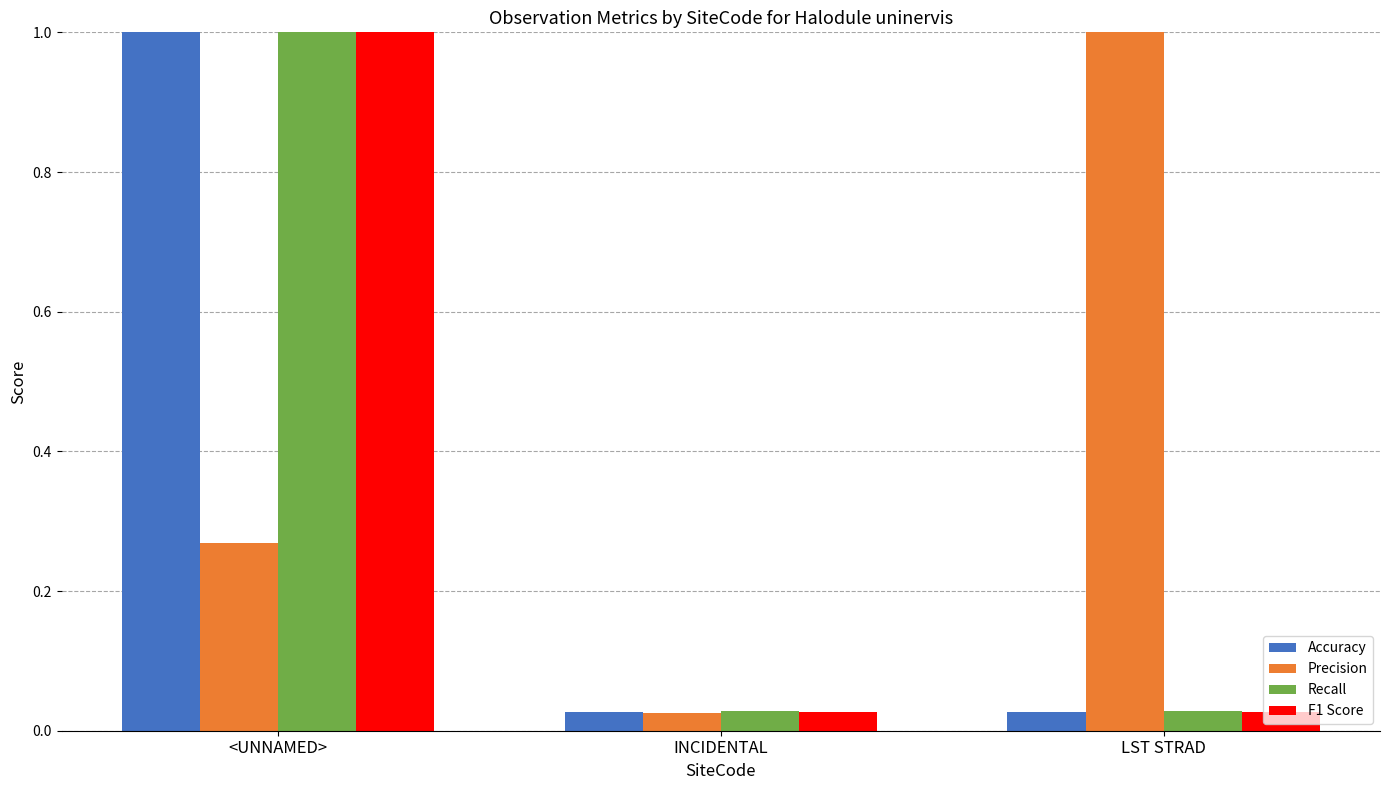

What is the difference between the maximum and second lowest values in the Accuracy series?

1.0